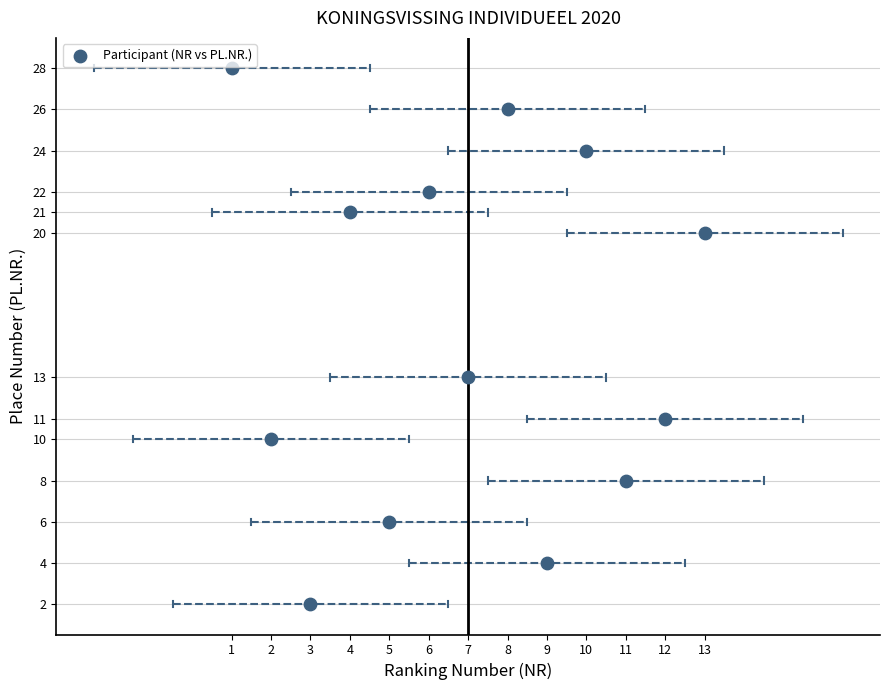

What Y value in the scatter plot is closest to 15?

13